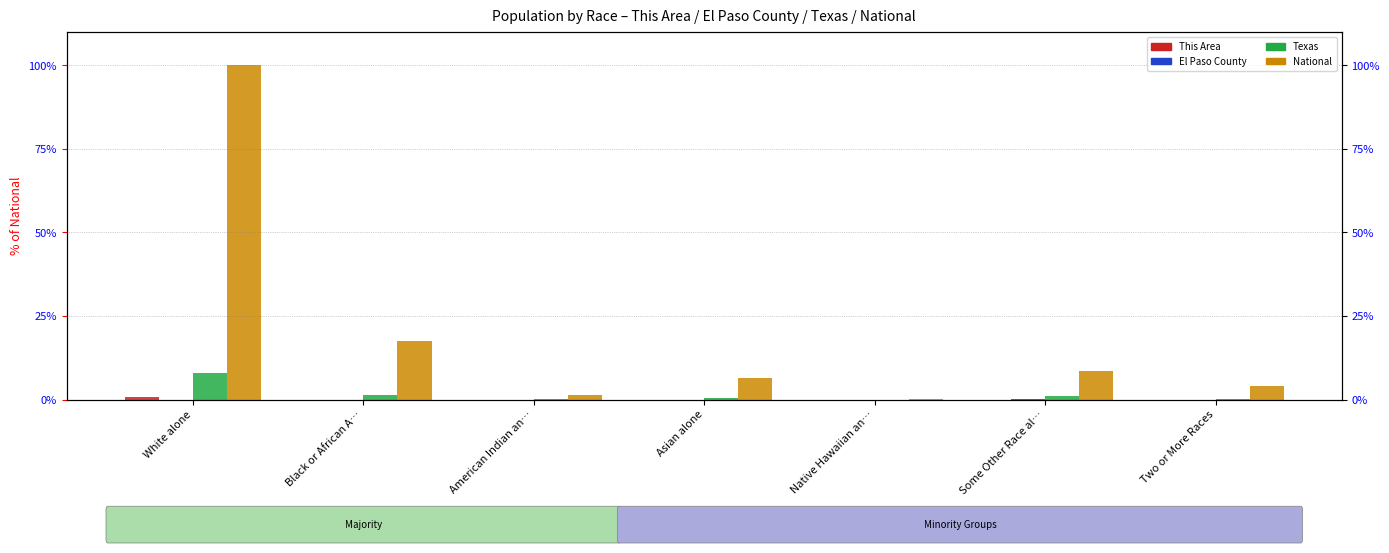

The Texas series shows 1.8 at Some Other Race al…. True or false?

False